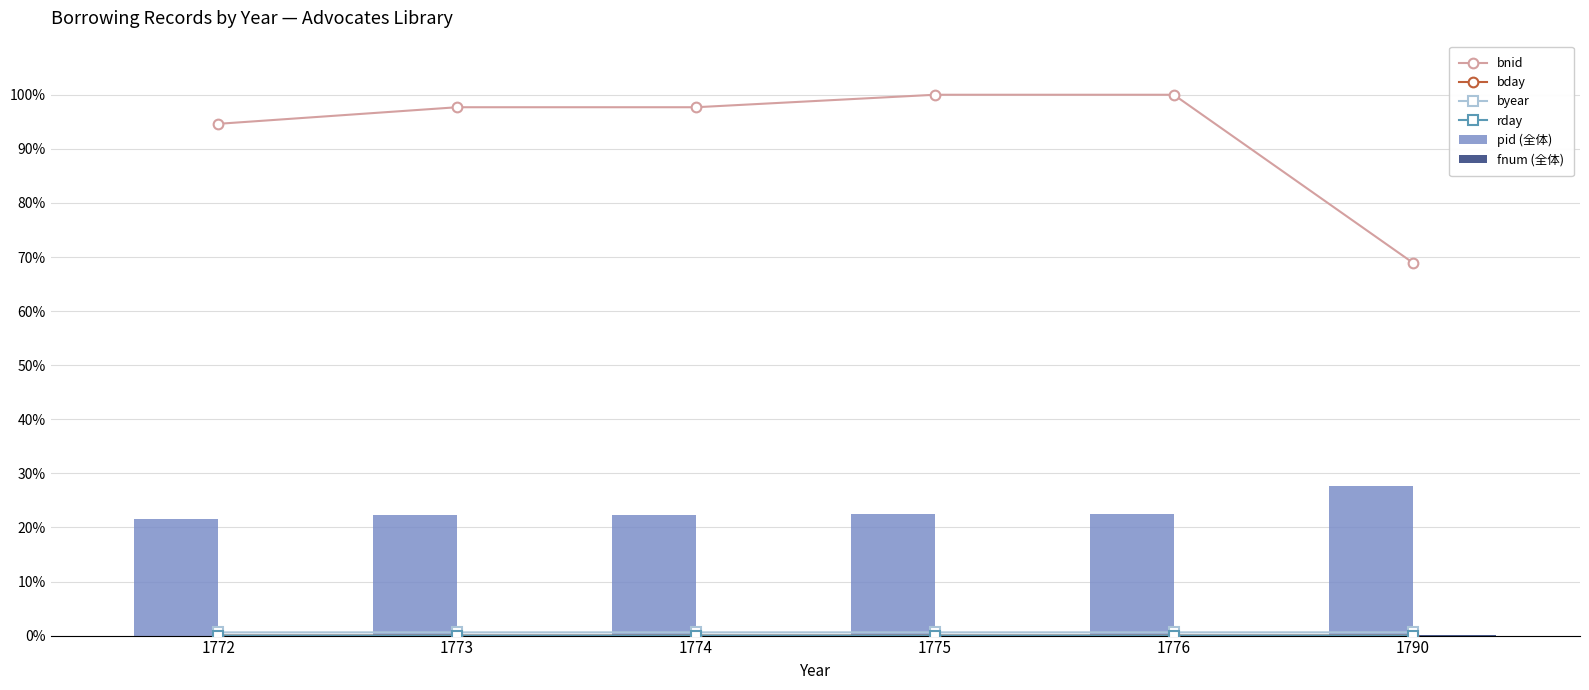

Is it true that pid (全体) equals 22.2 at 1773?

True